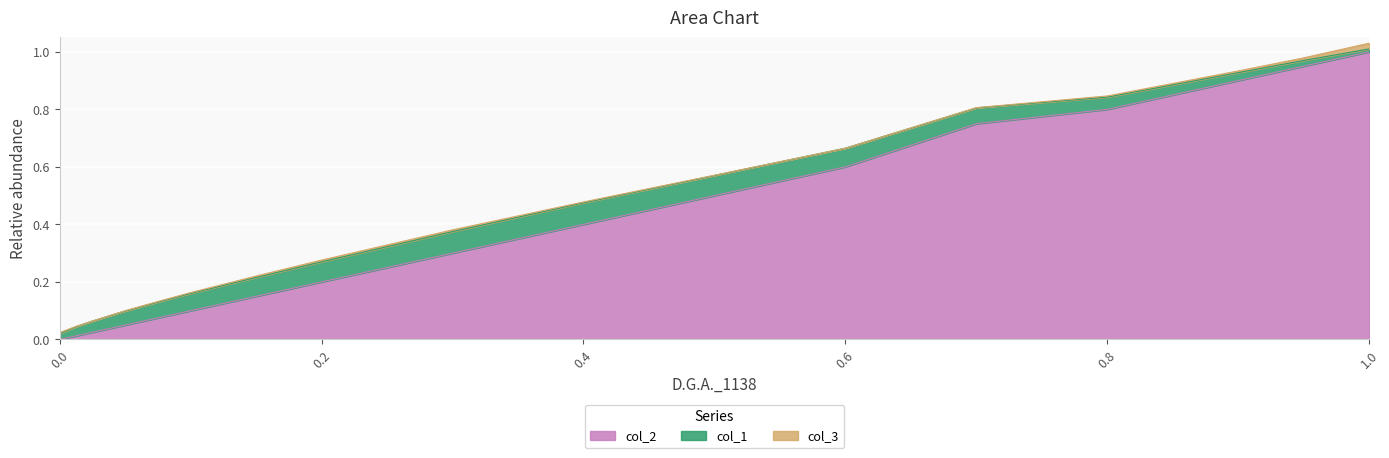

What is the value of the col_1 point at the 8th from the left?

0.1